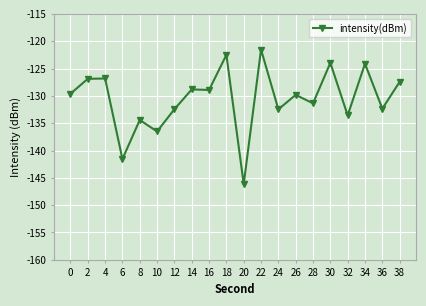

What is the value of the 16th point from the left?

-124.0